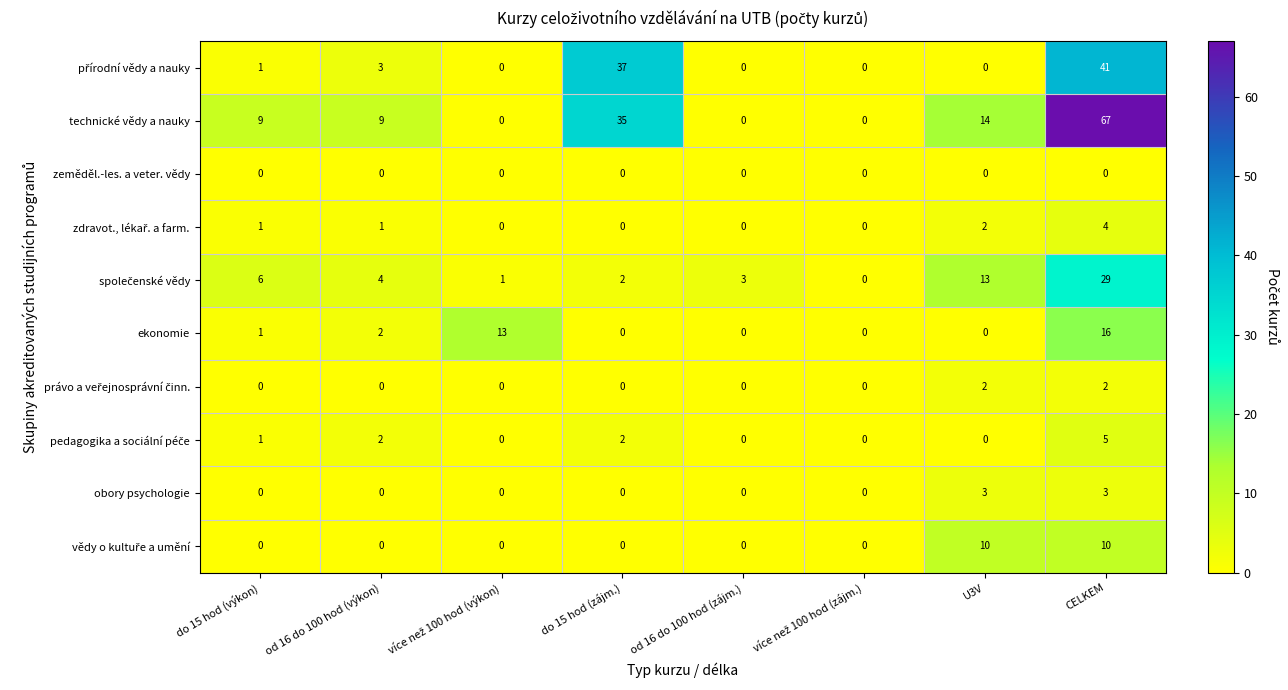

What is the difference between the technické vědy a nauky values at od 16 do 100 hod (zájm.) and od 16 do 100 hod (výkon)?

9